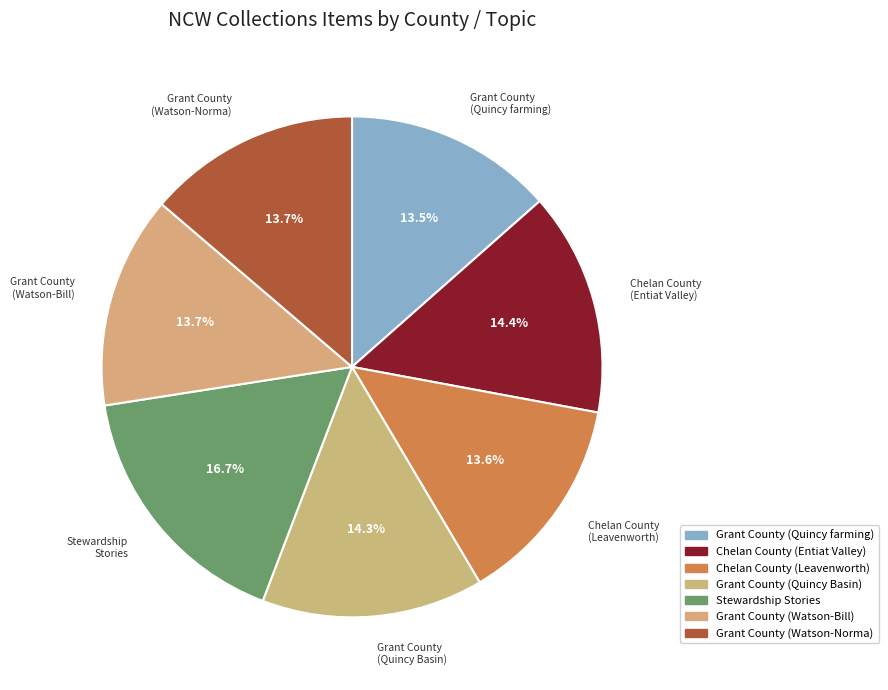

Which category has the biggest portion of the pie?

Stewardship Stories